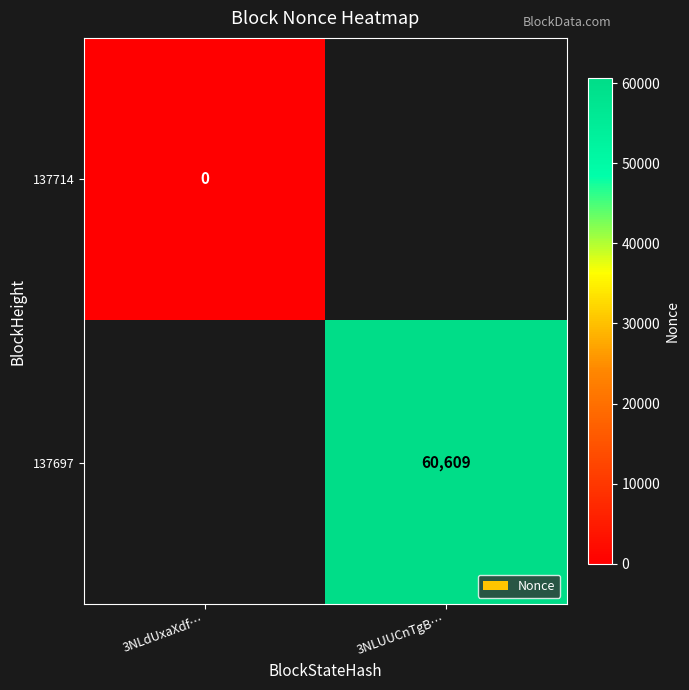

What is the maximum value shown in the chart?

60609.0